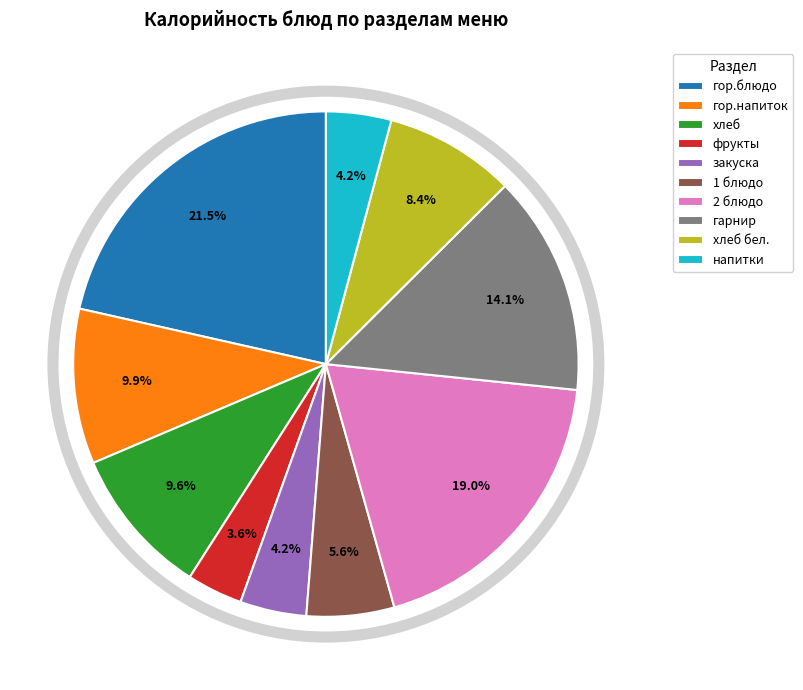

Is хлеб бел. the majority of the pie?

No